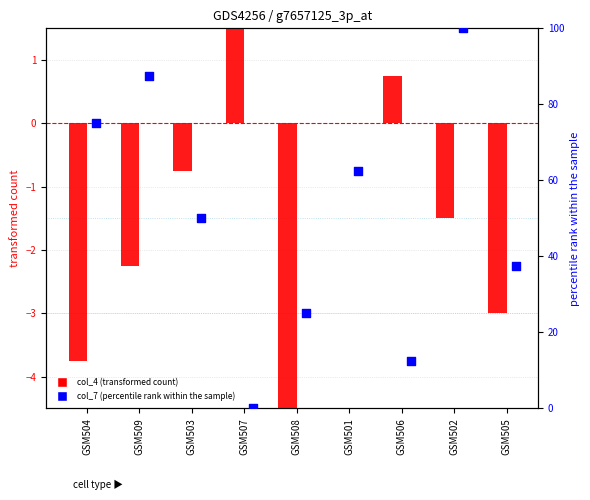

Which series reaches the minimum Y coordinate?

col_4 (transformed count)